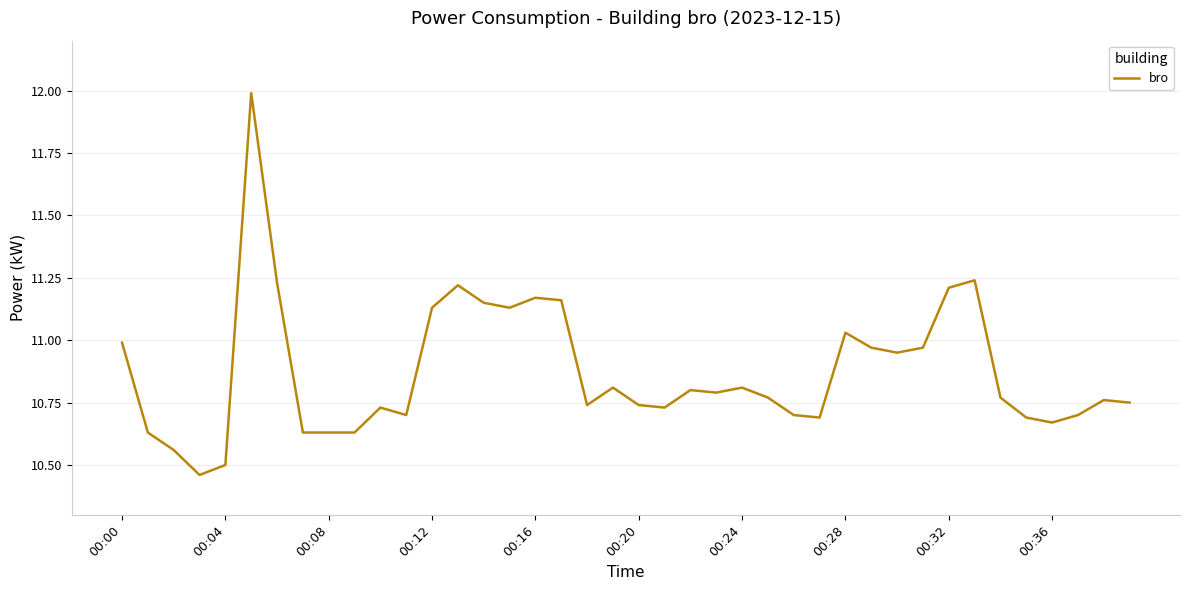

What is the difference between the maximum and minimum values?

1.5